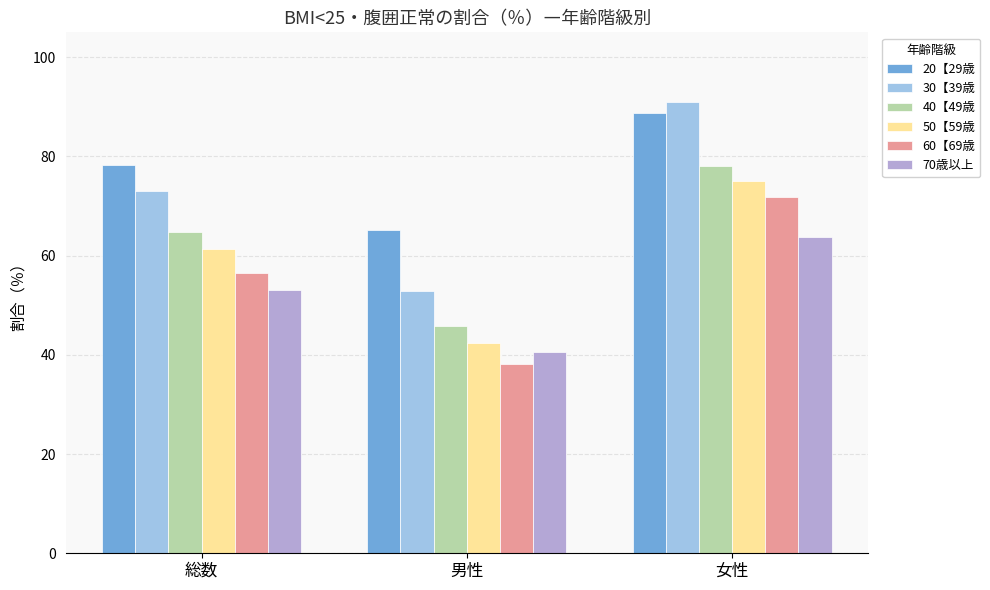

At which category does the chart reach its peak across all series?

女性